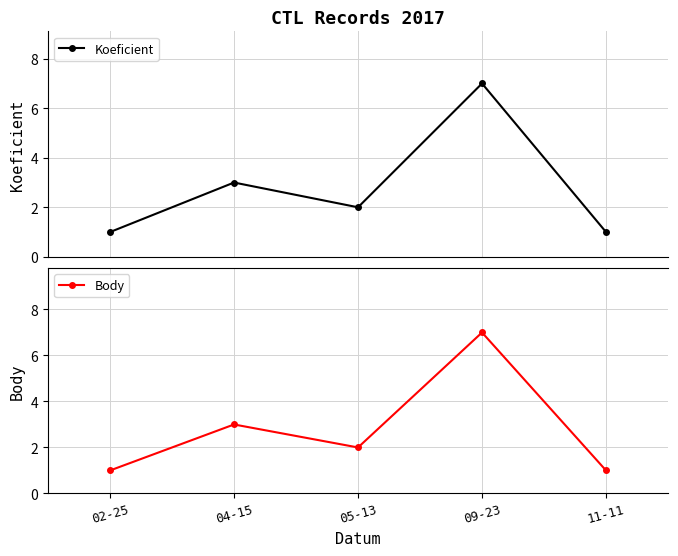

What is the label of the 4th point from the left?

09-23